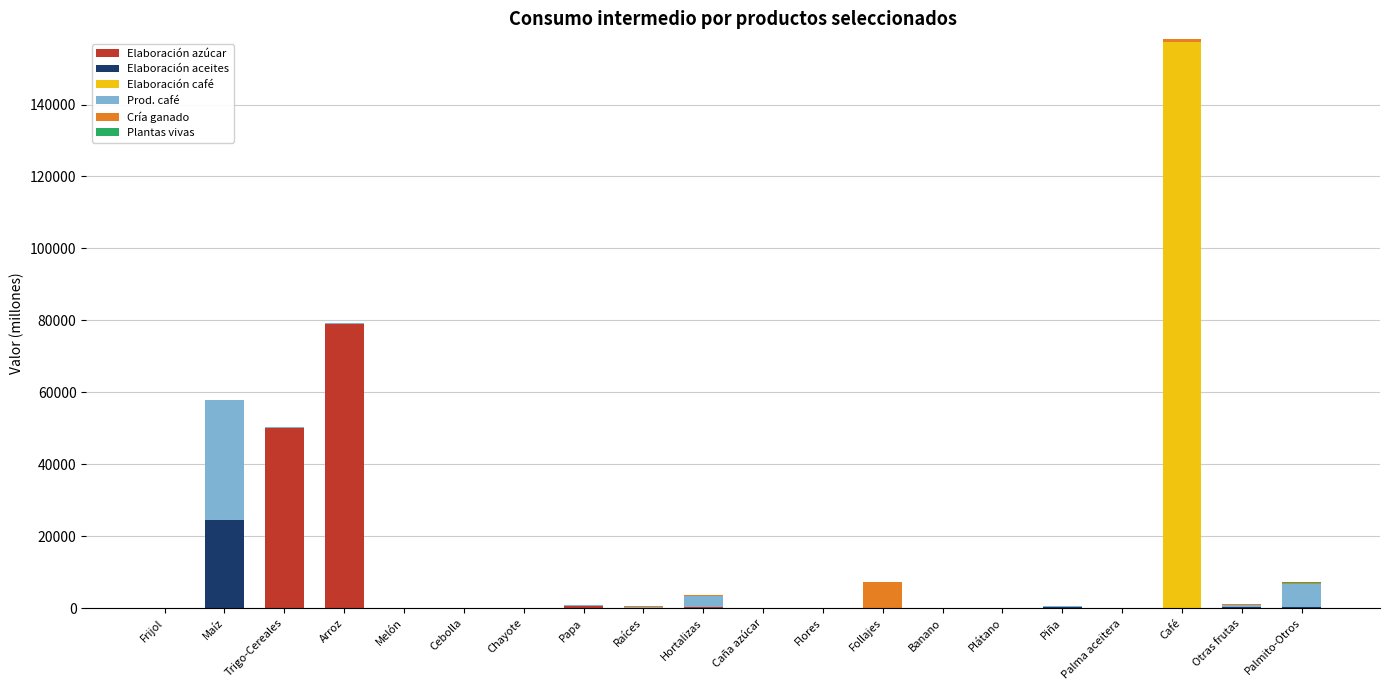

Which category has the highest value in the Elaboración azúcar series?

Arroz